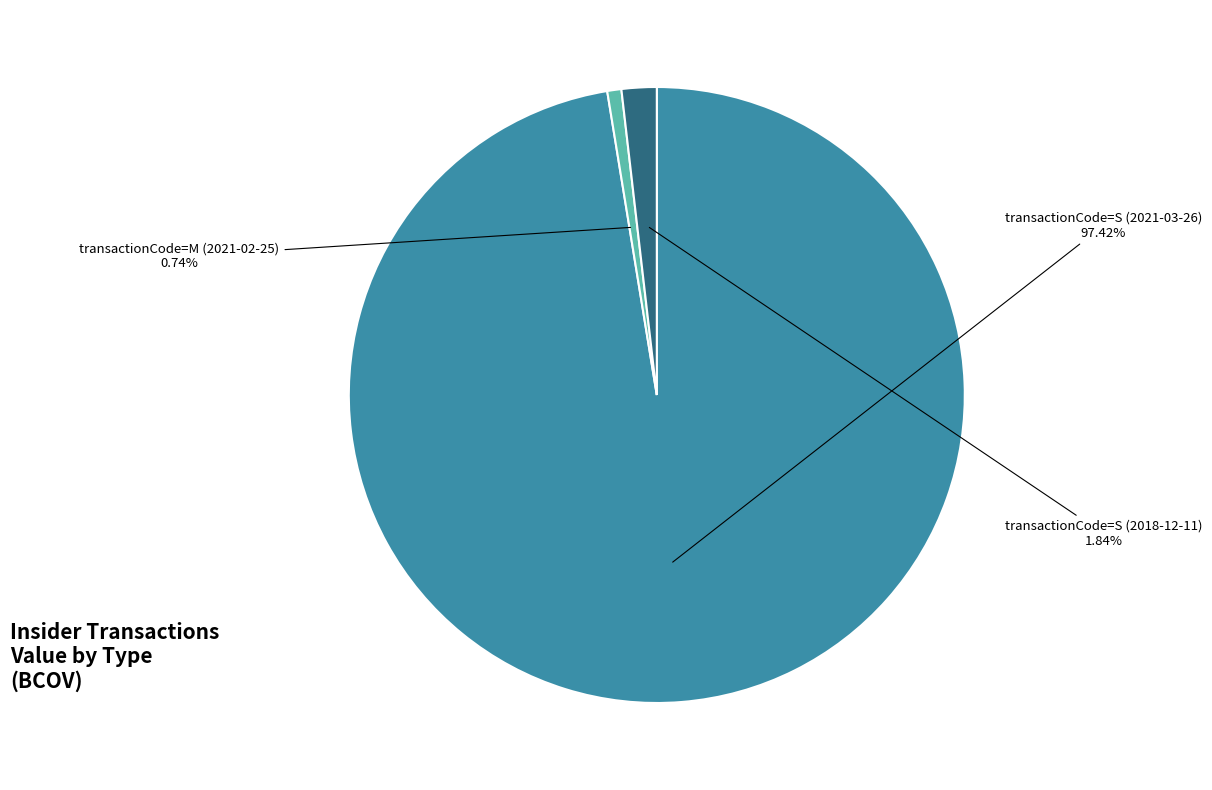

Is there any slice that represents more than half of the pie?

Yes